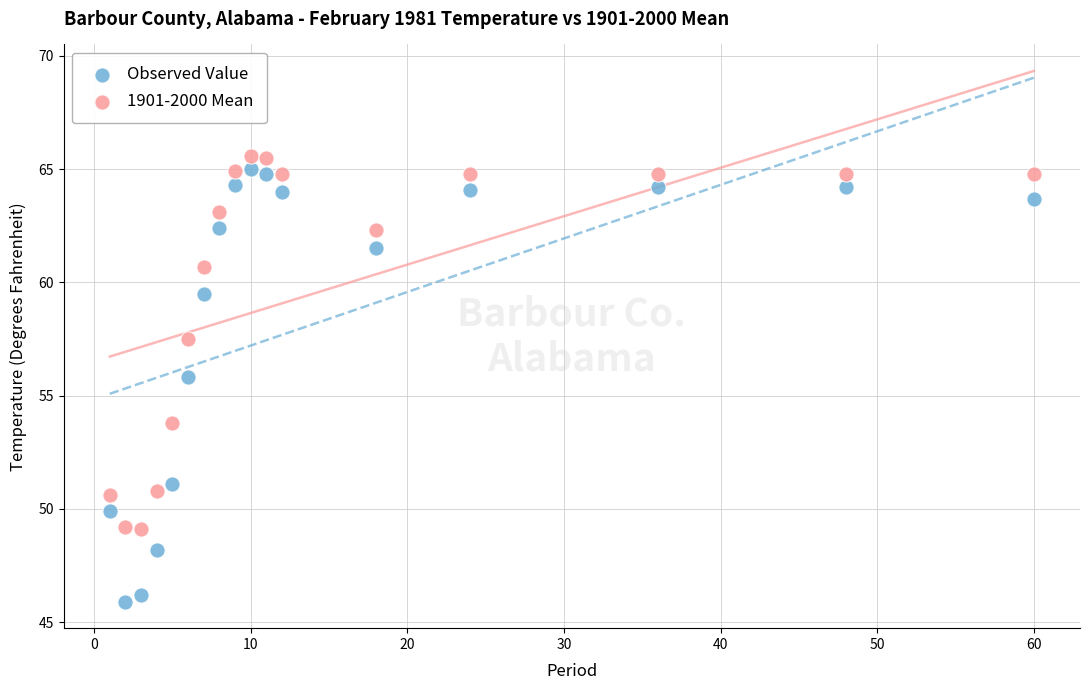

Which series reaches the maximum Y coordinate?

1901-2000 Mean